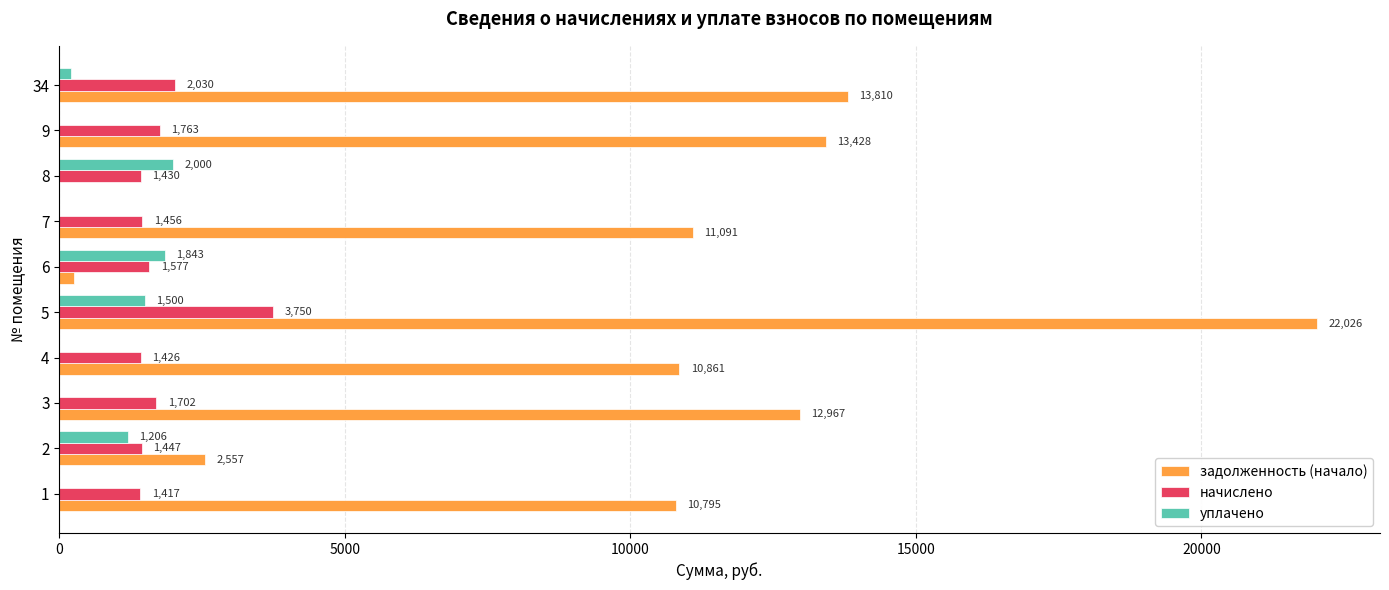

Which series has the largest total across all categories?

задолженность (начало)